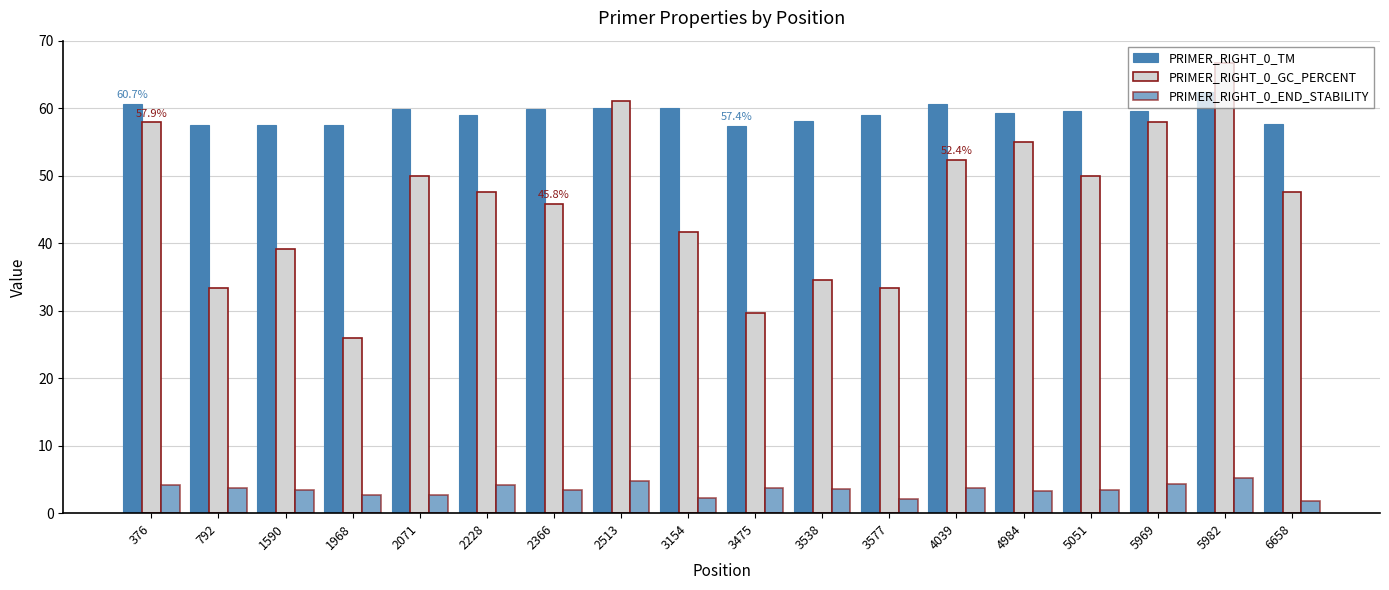

Rank the series by their average value, from lowest to highest.

PRIMER_RIGHT_0_END_STABILITY, PRIMER_RIGHT_0_GC_PERCENT, PRIMER_RIGHT_0_TM